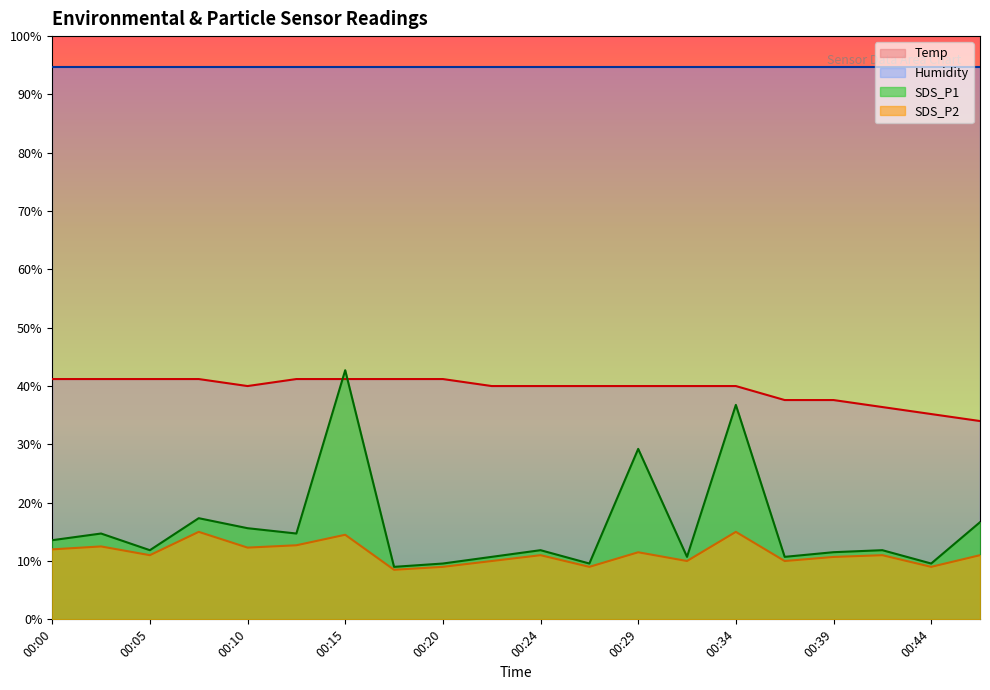

At which category is the sum across all series the highest?

00:15